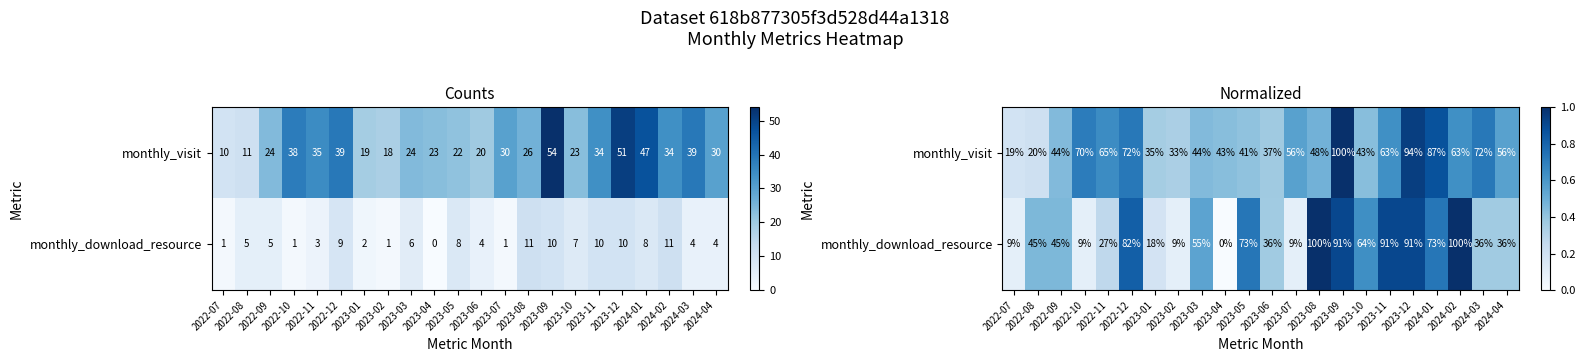

The value of monthly_visit at 2022-10 is 1.0. True or false?

False